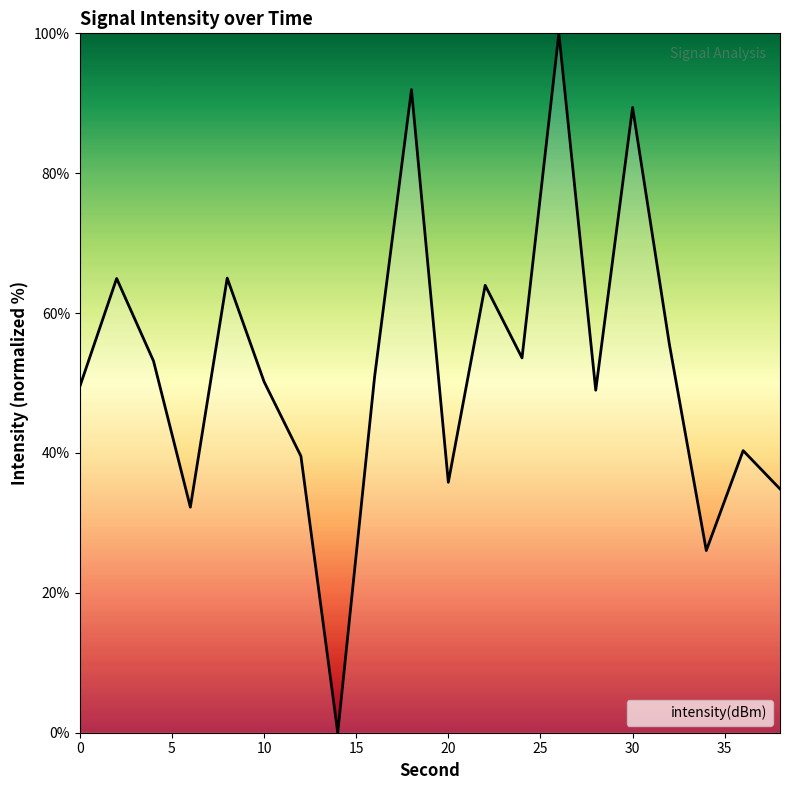

What is the difference between the maximum and minimum values?

100.0